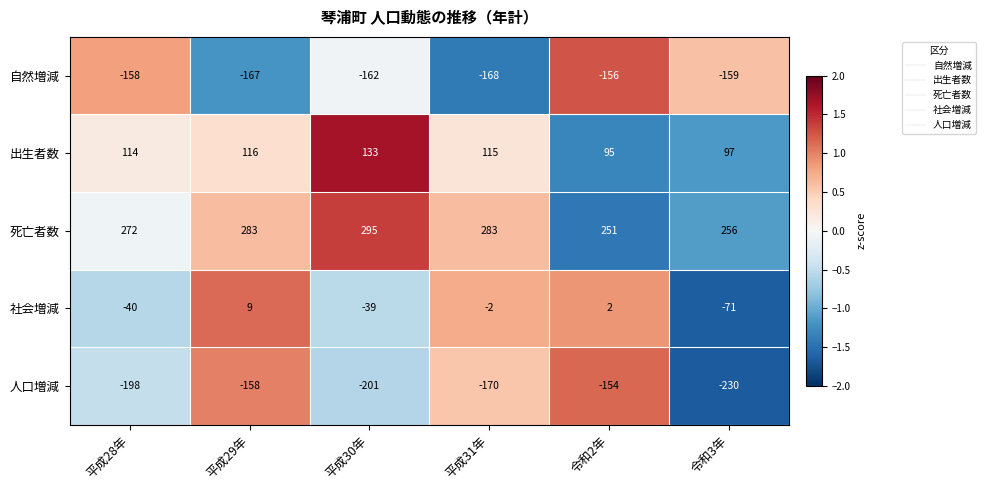

At which label is 人口増減 closest to -192?

平成28年